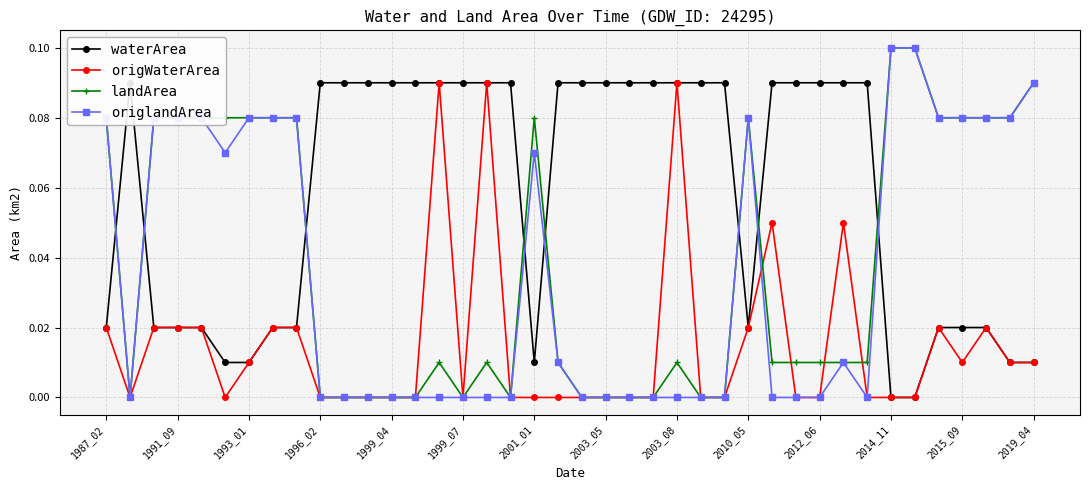

At which category is the sum across all series the highest?

1987_02